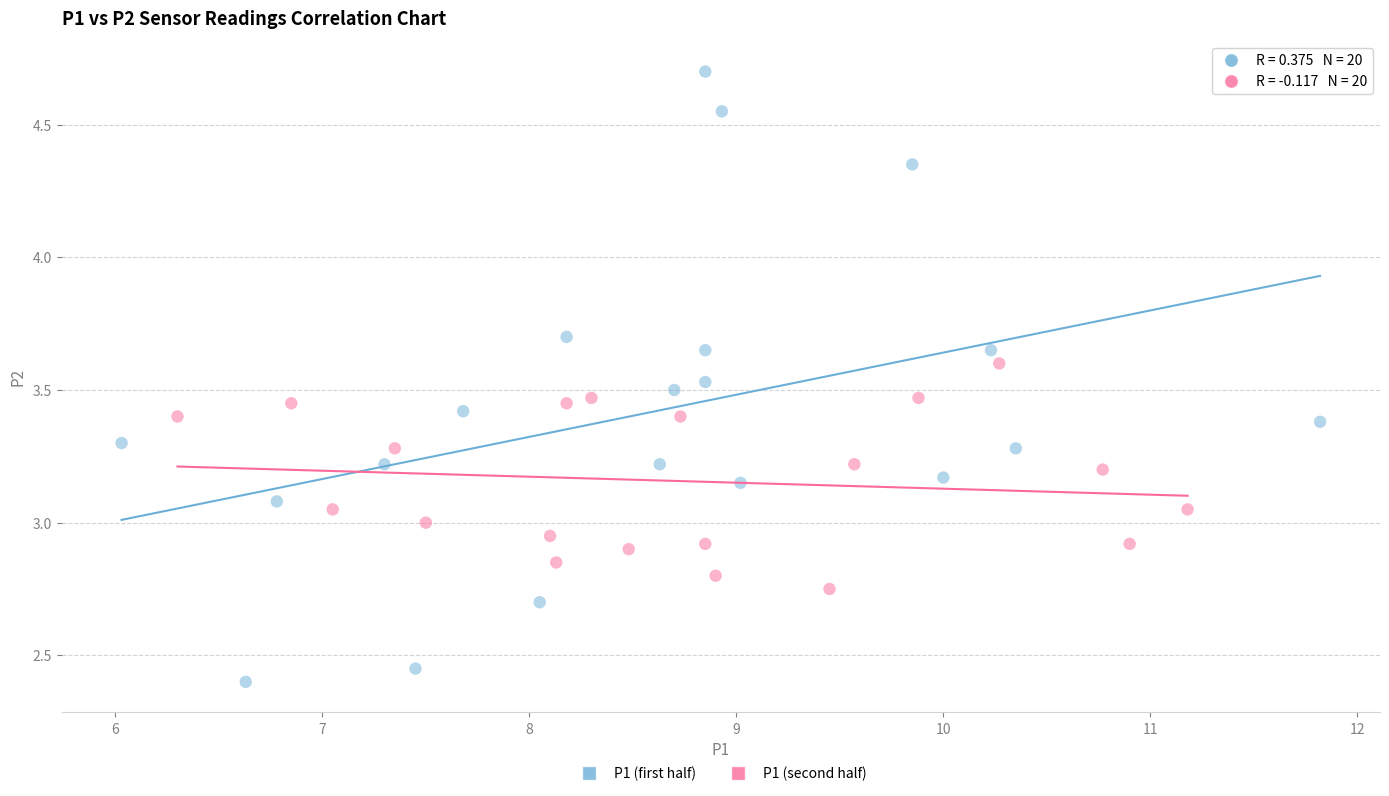

Which series contains the lowest Y value?

P1 (first half)